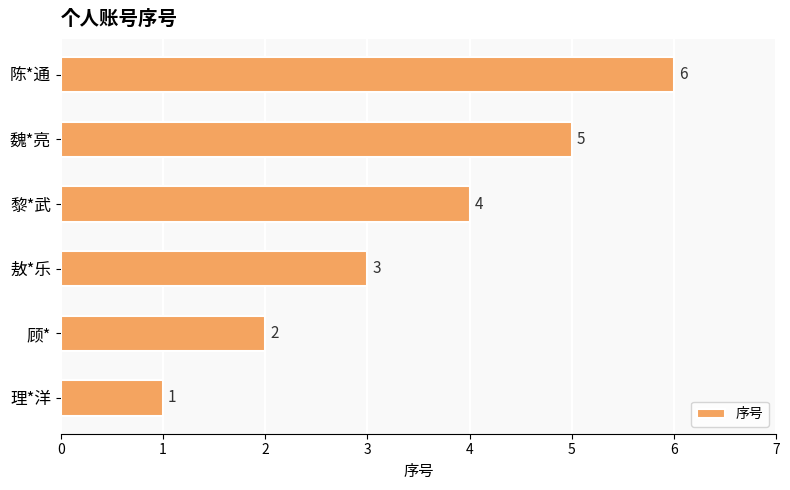

List the labels in order of value, largest first.

陈*通, 魏*亮, 黎*武, 敖*乐, 顾*, 理*洋